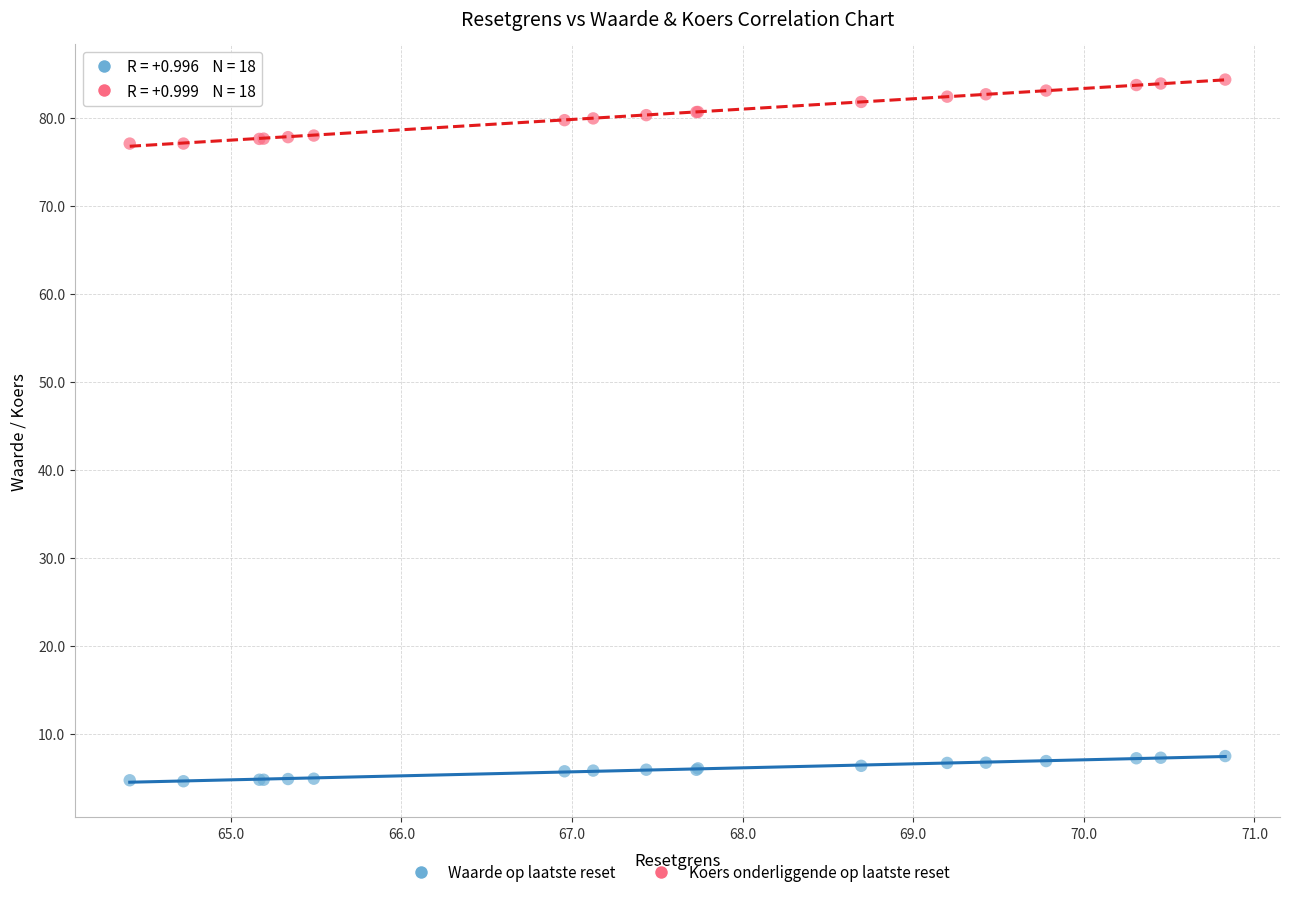

Which series reaches the minimum Y coordinate?

Waarde op laatste reset